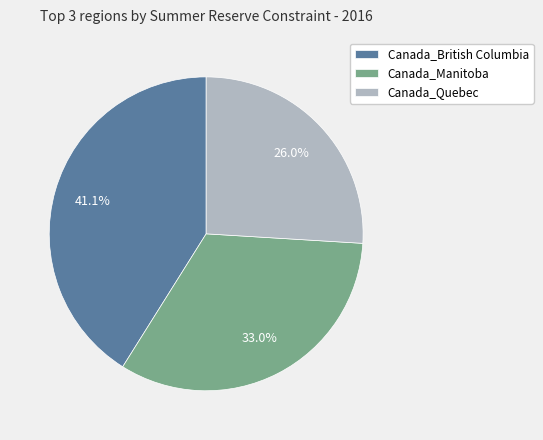

How many slices are in this pie chart?

3